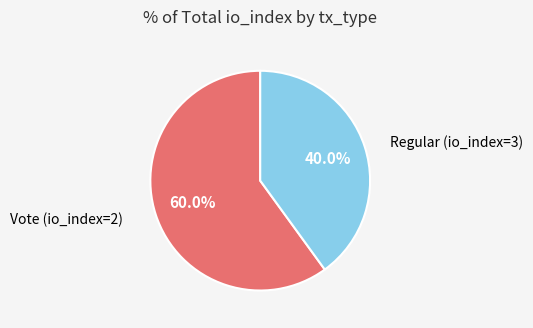

To the nearest percent, what is the difference between the largest and smallest slice percentages?

20%